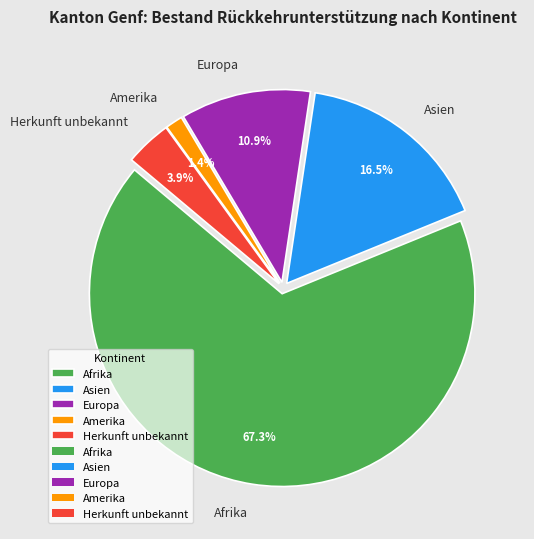

Is the sum of Europa and Amerika greater than half?

No